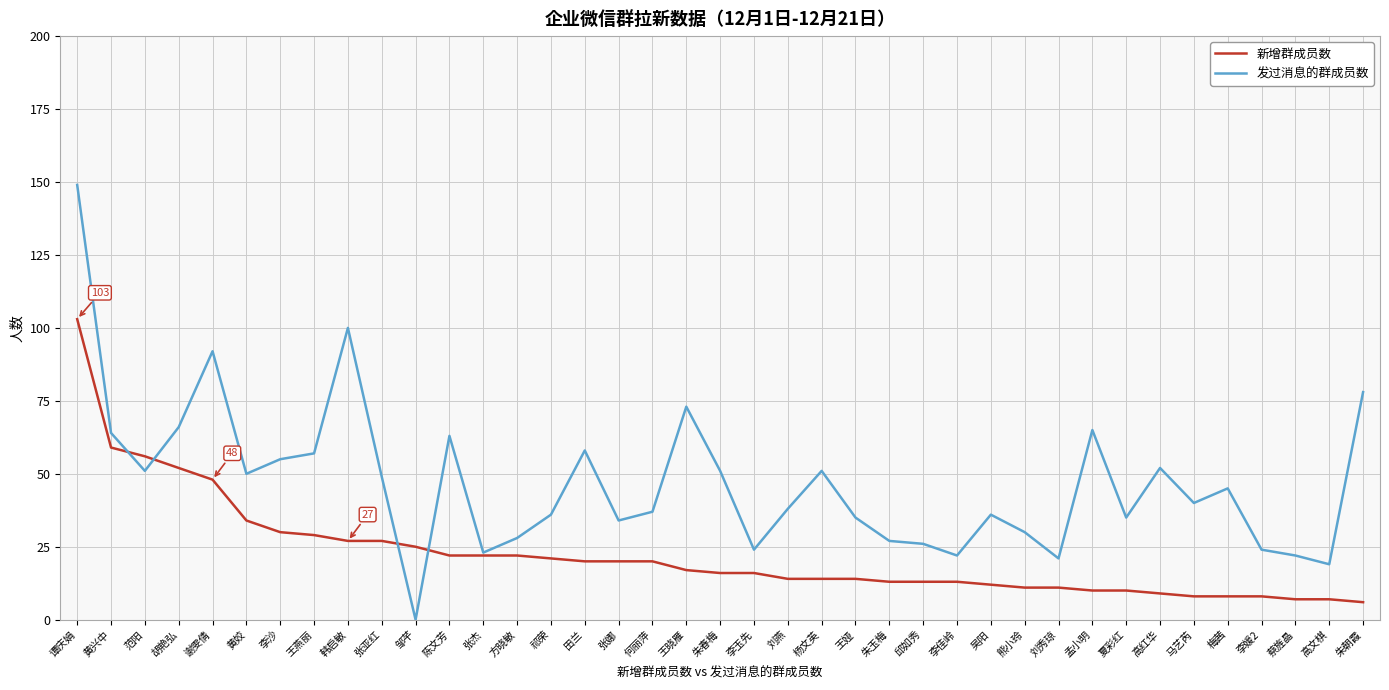

Which series ends up on top after the final intersection of 发过消息的群成员数 and 新增群成员数?

发过消息的群成员数